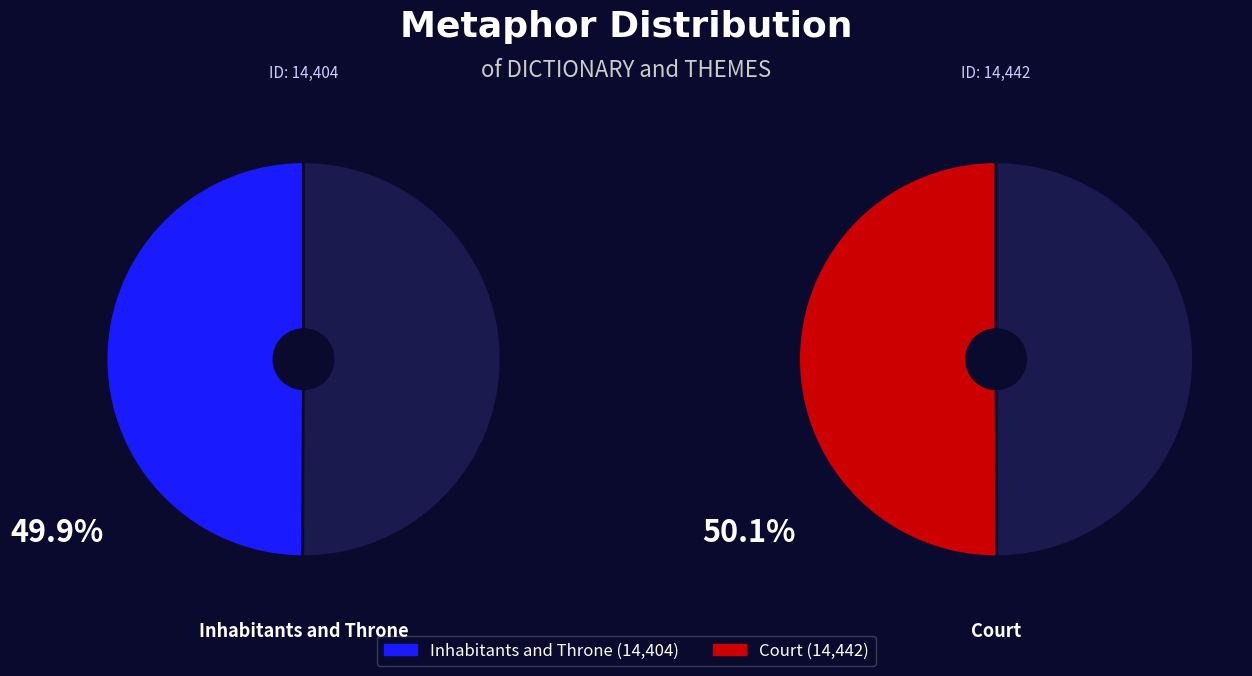

Between Court and Inhabitants and Throne, which is larger?

Court